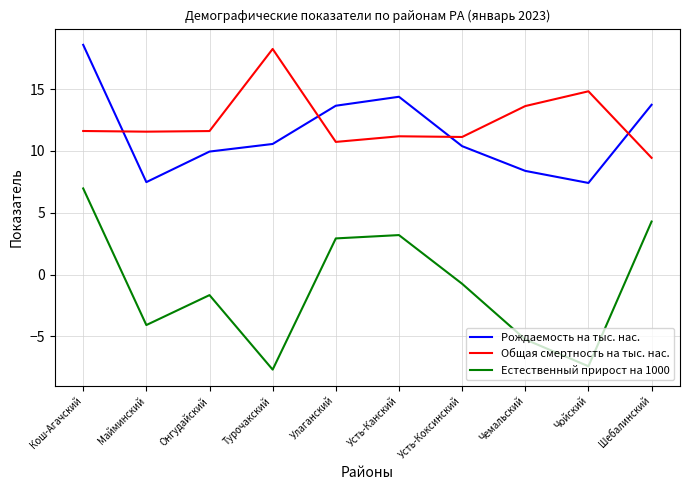

The Естественный прирост на 1000 series shows -7.7 at Турочакский. True or false?

True